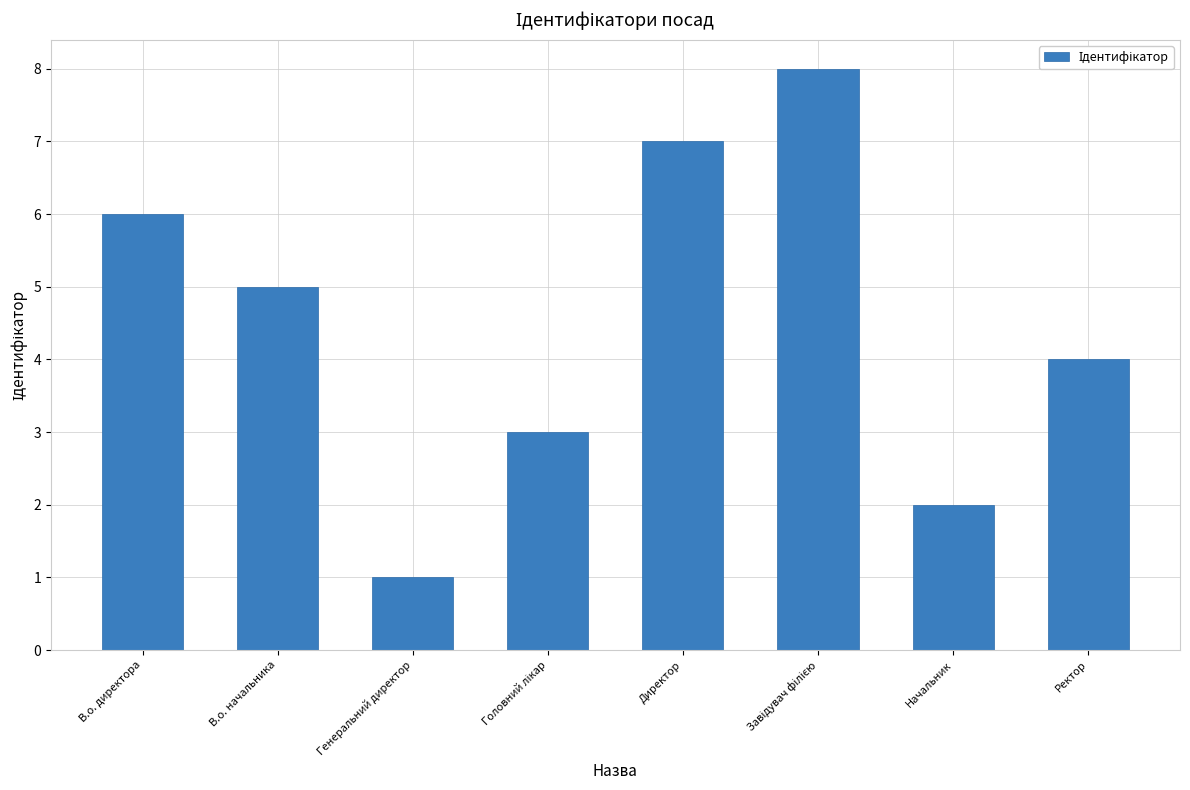

What is the approximate value at Ректор?

4